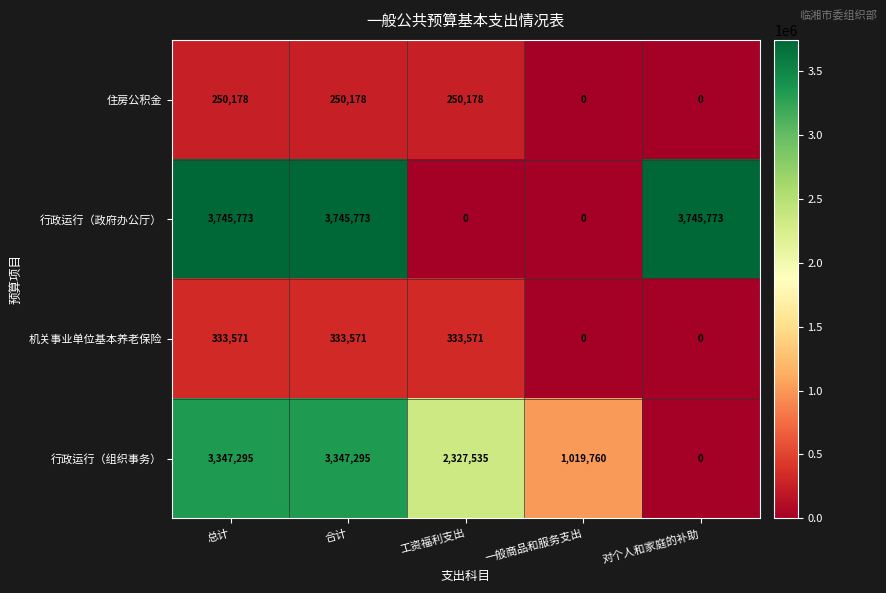

Reading left to right, list all the values displayed in this chart.

住房公积金: 250178	250178	250178	0	0
行政运行（政府办公厅）: 3745773	3745773	0	0	3745773
机关事业单位基本养老保险: 333571	333571	333571	0	0
行政运行（组织事务）: 3347295	3347295	2327535	1019760	0